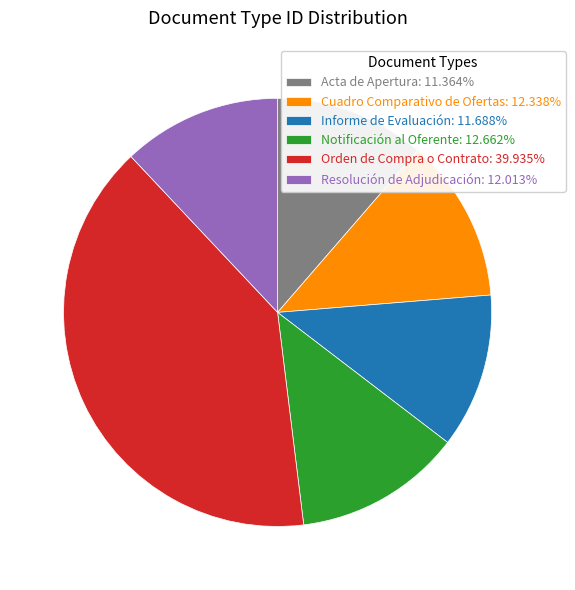

Which slice is the largest?

Orden de Compra o Contrato